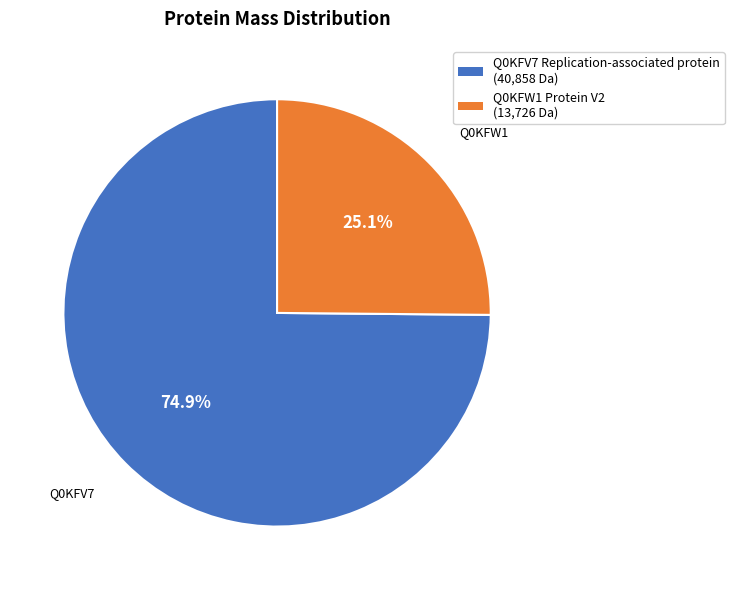

To the nearest percent, what is the difference between the largest and smallest slice percentages?

50%